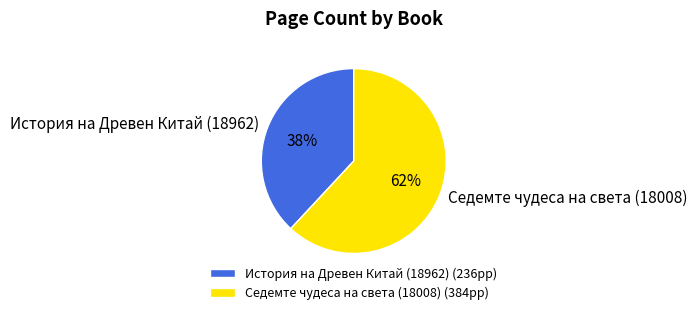

Combined, do История на Древен Китай (18962) and Седемте чудеса на света (18008) account for over 50%?

Yes